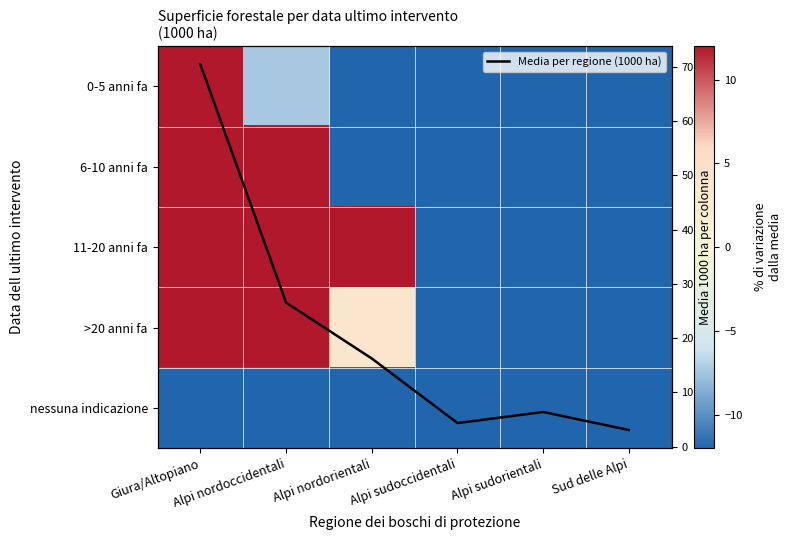

What is the sum of the 0-5 anni fa values at Alpi sudoccidentali and Alpi nordoccidentali?

-81.5